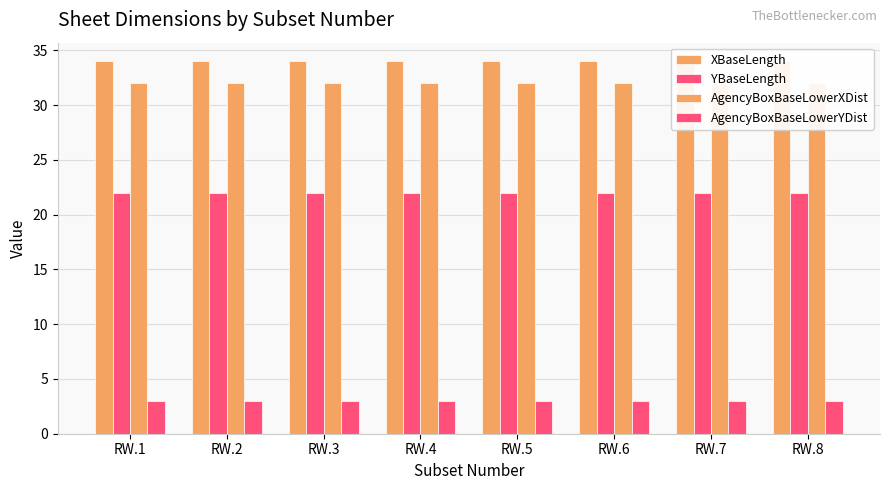

Which series has the largest range (max minus min)?

XBaseLength